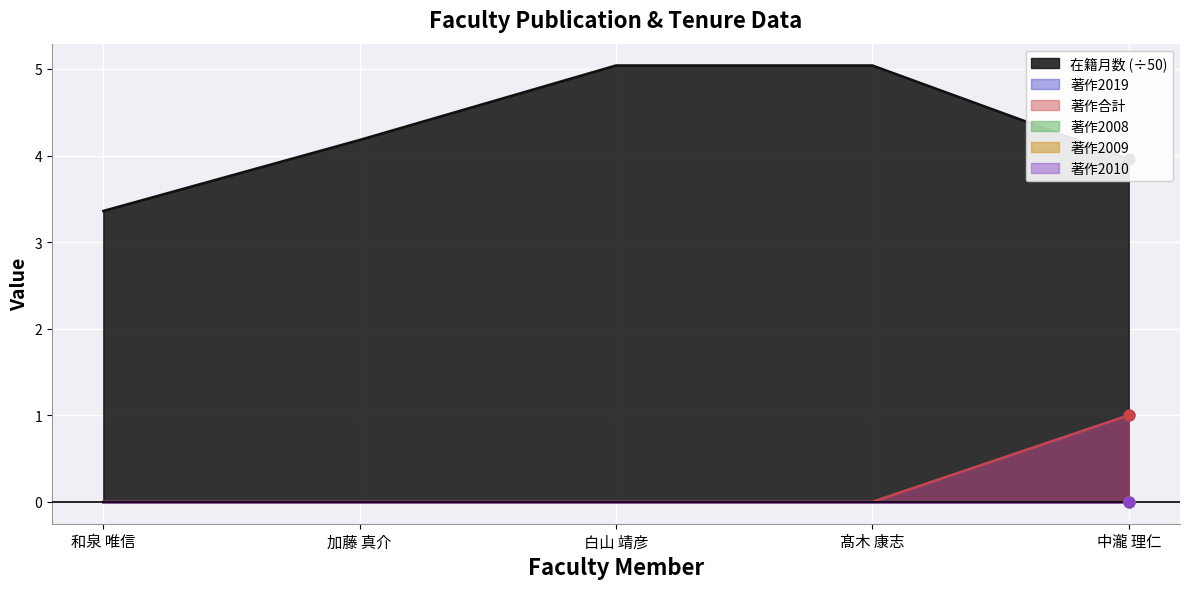

At how many categories does at least one series exceed 4?

3